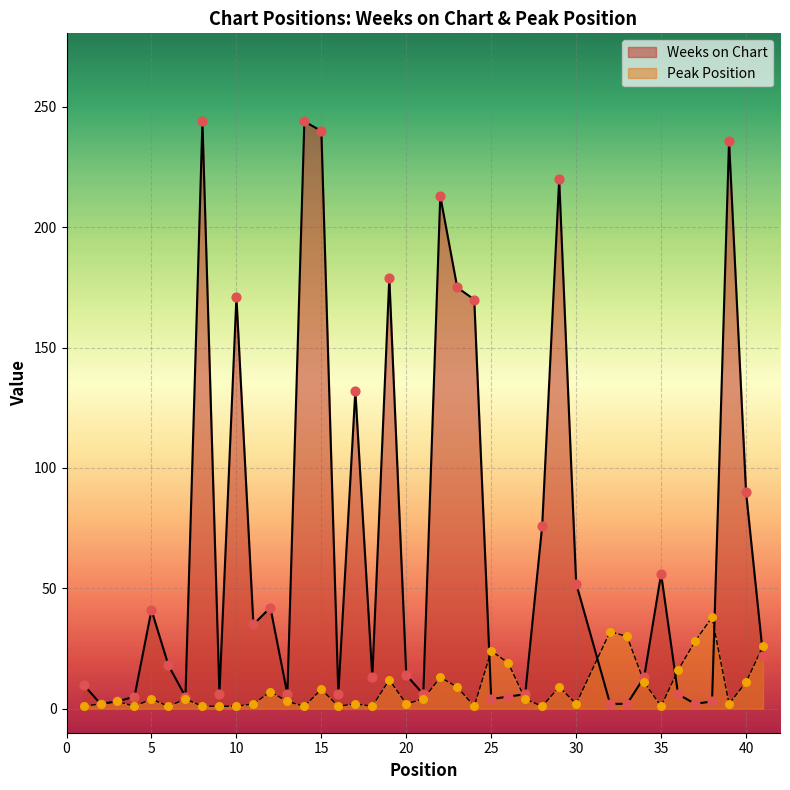

At which category is the sum across all series the highest?

15